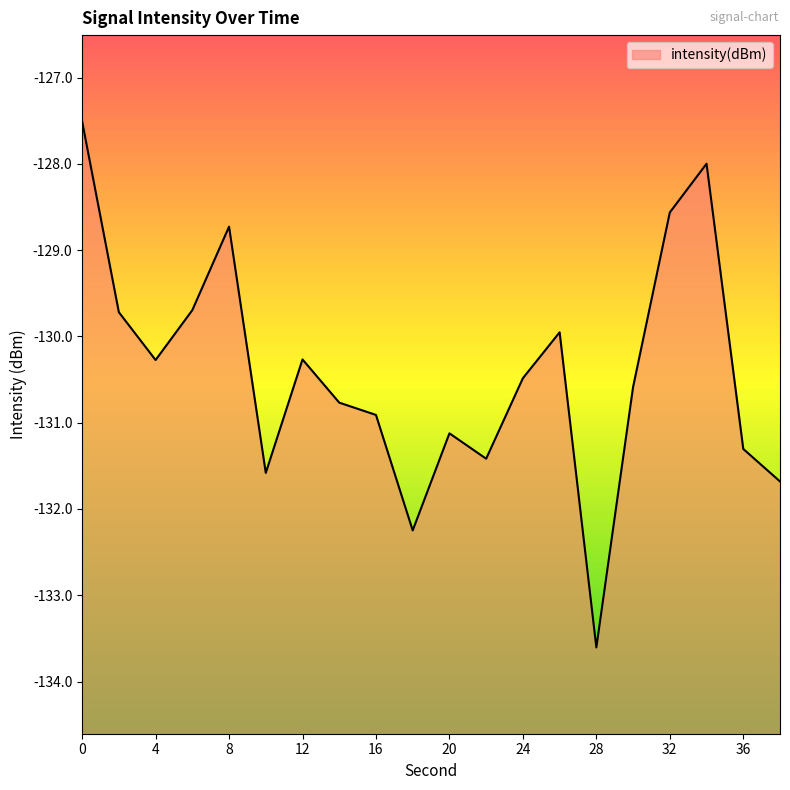

What is the approximate value at 4?

-130.3